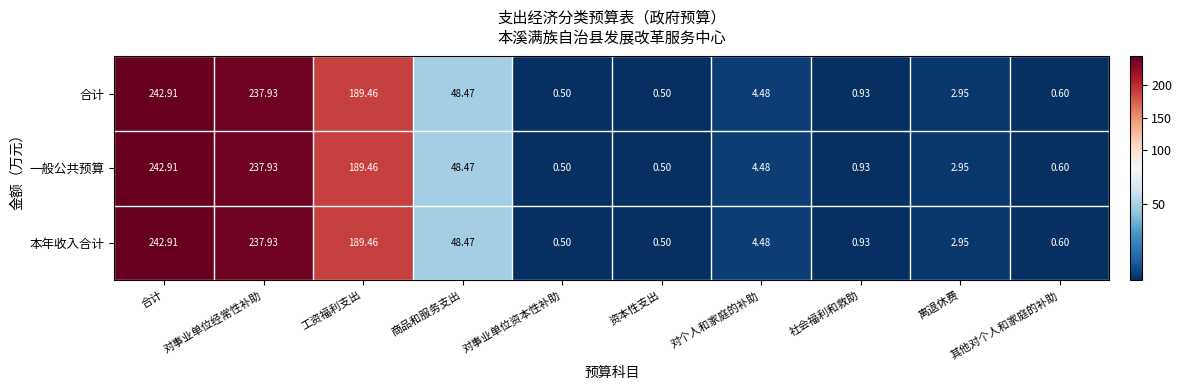

Is the value of 合计 at 工资福利支出 greater than the value of 本年收入合计 at 社会福利和救助?

Yes